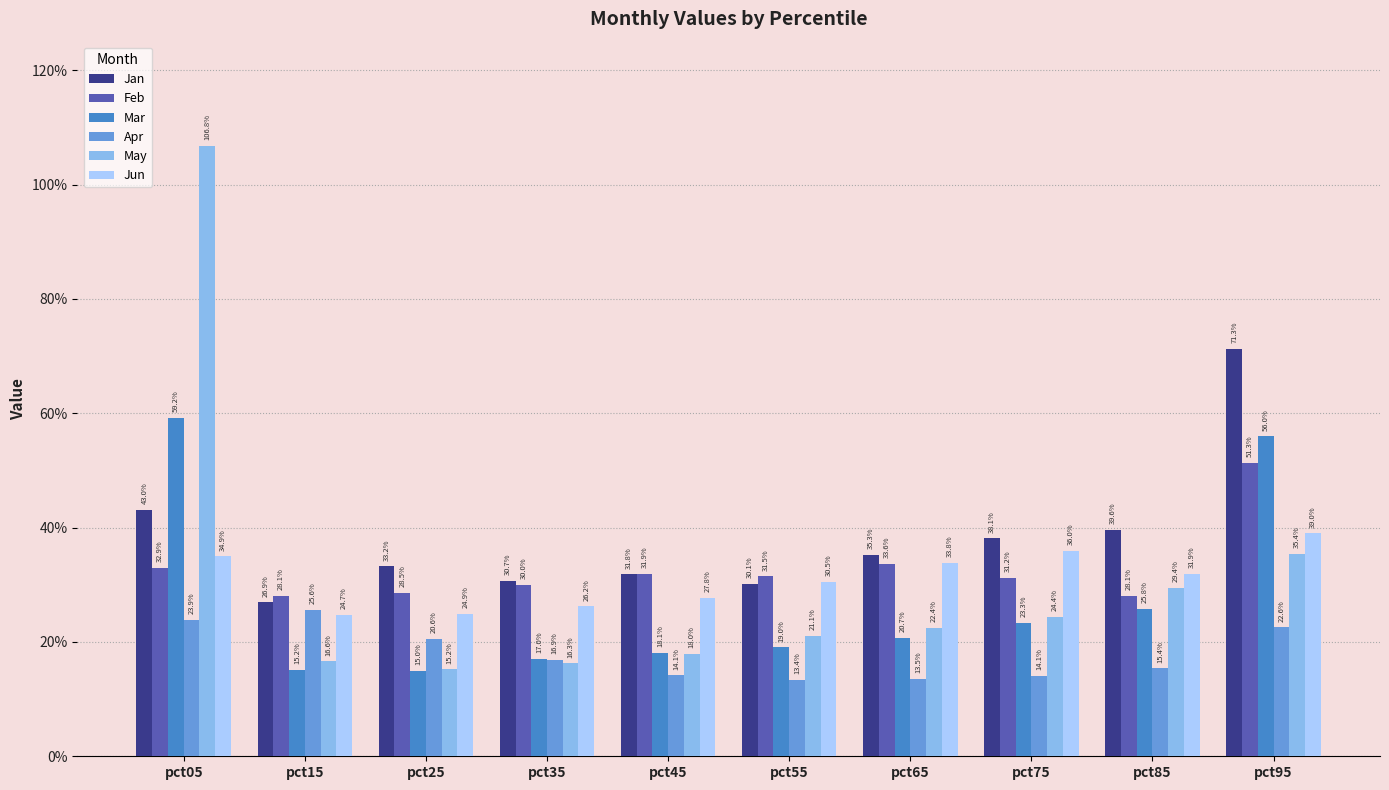

True or false: Jan has a value of 0.4 at pct75.

True